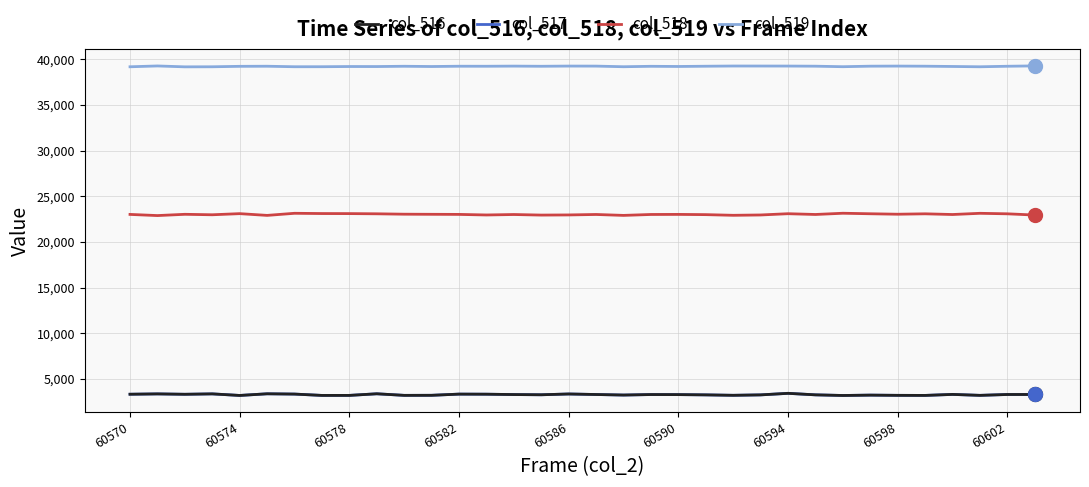

What is the greatest value displayed?

39290